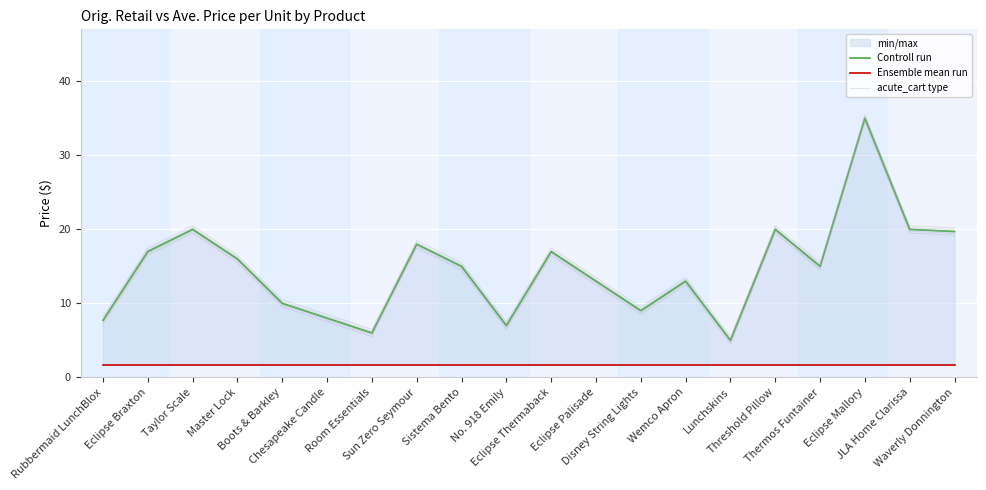

What is the average value of the Ensemble mean run series?

1.7